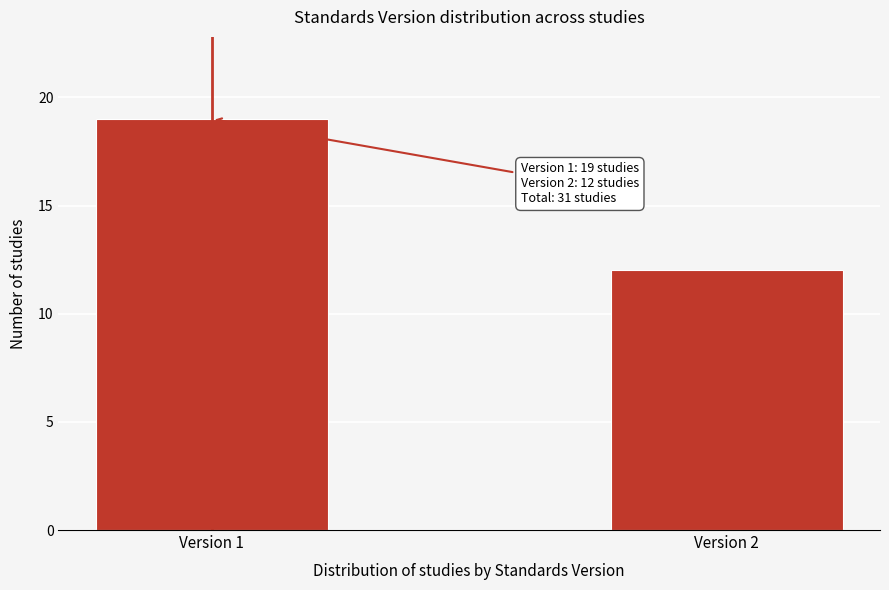

Reading left to right, extract all data points from this chart.

19	12